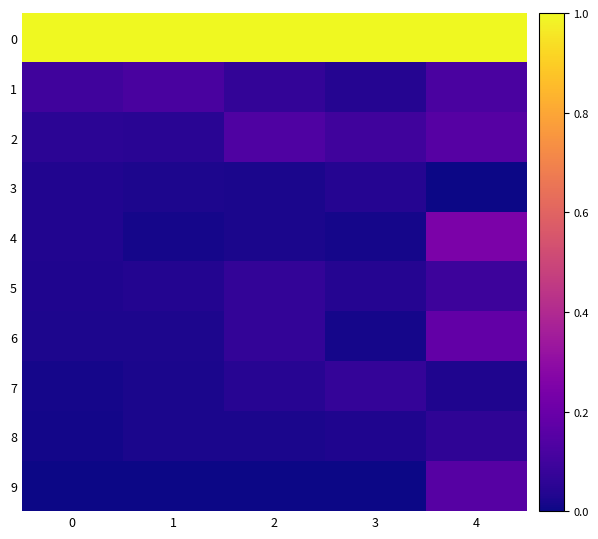

Reading left to right, transcribe all the data shown in this chart.

0: 0=1.0	1=1.0	2=1.0	3=1.0	4=1.0
1: 0=0.1	1=0.1	2=0.1	3=0.0	4=0.1
2: 0=0.1	1=0.0	2=0.1	3=0.1	4=0.2
3: 0=0.0	1=0.0	2=0.0	3=0.0	4=0.0
4: 0=0.0	1=0.0	2=0.0	3=0.0	4=0.2
5: 0=0.0	1=0.0	2=0.1	3=0.0	4=0.1
6: 0=0.0	1=0.0	2=0.1	3=0.0	4=0.2
7: 0=0.0	1=0.0	2=0.0	3=0.1	4=0.0
8: 0=0.0	1=0.0	2=0.0	3=0.0	4=0.1
9: 0=0.0	1=0.0	2=0.0	3=0.0	4=0.2